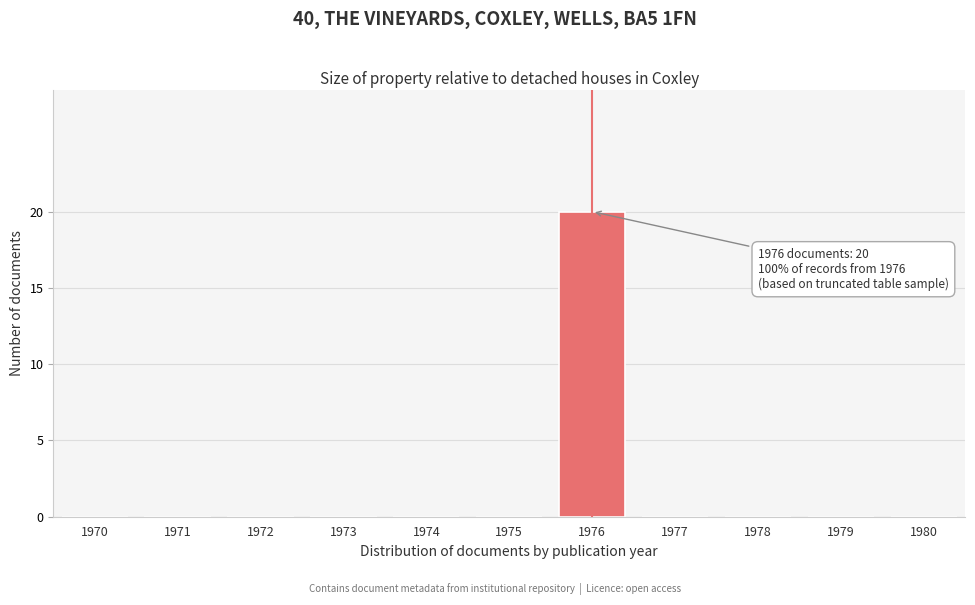

Reading left to right, transcribe all the data shown in this chart.

1970=0	1971=0	1972=0	1973=0	1974=0	1975=0	1976=20	1977=0	1978=0	1979=0	1980=0